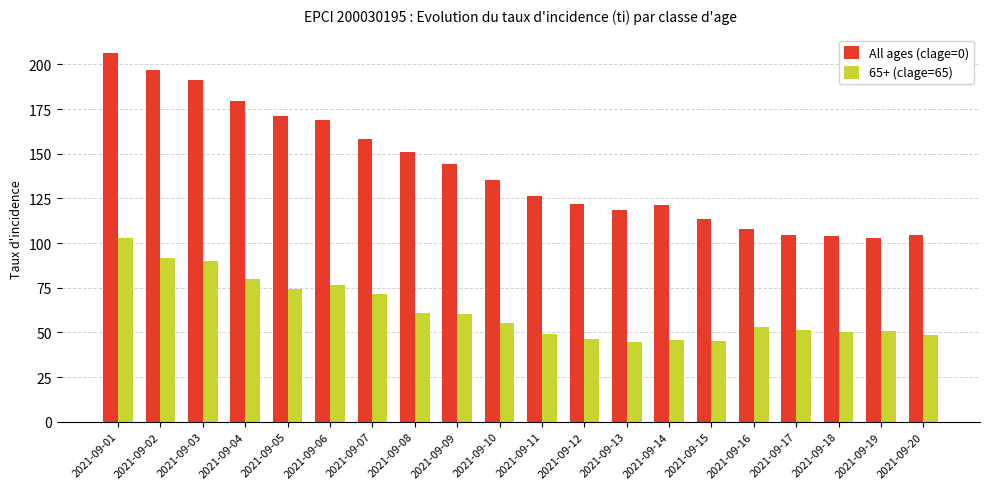

What is the total value across all series at 2021-09-19?

153.7